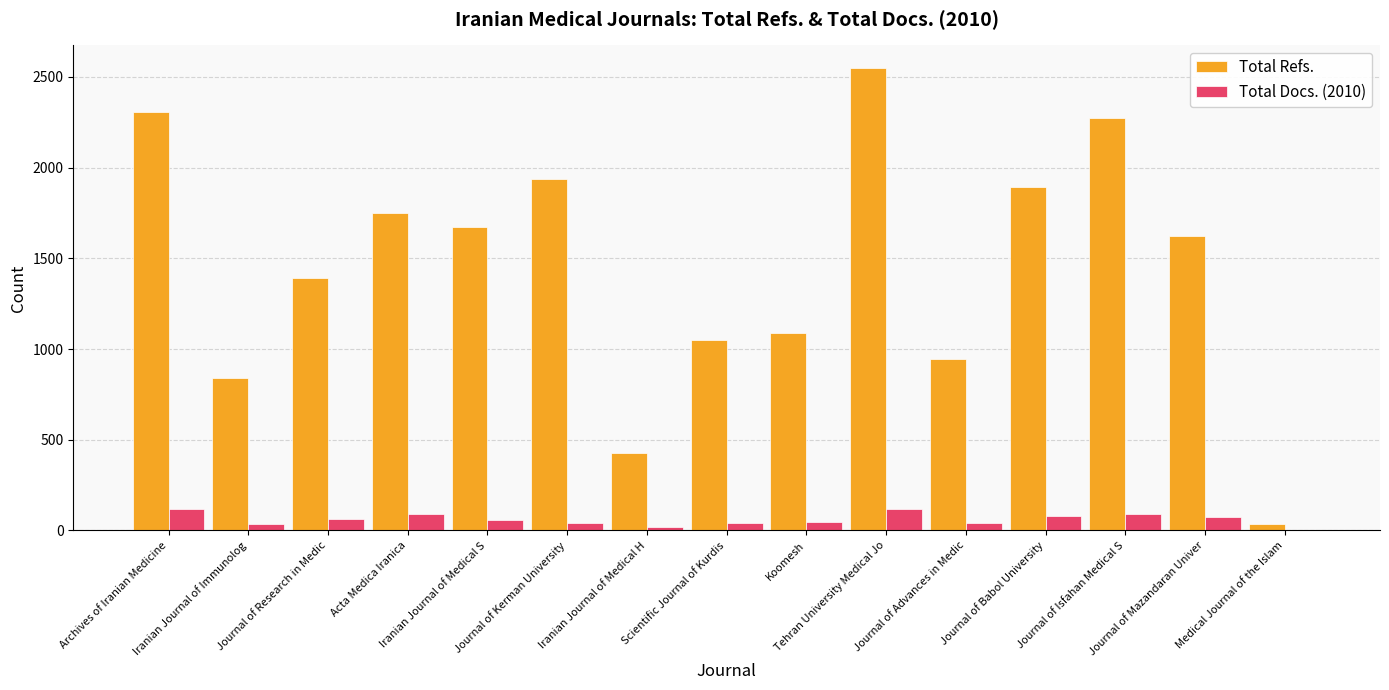

What is the greatest value displayed?

2547